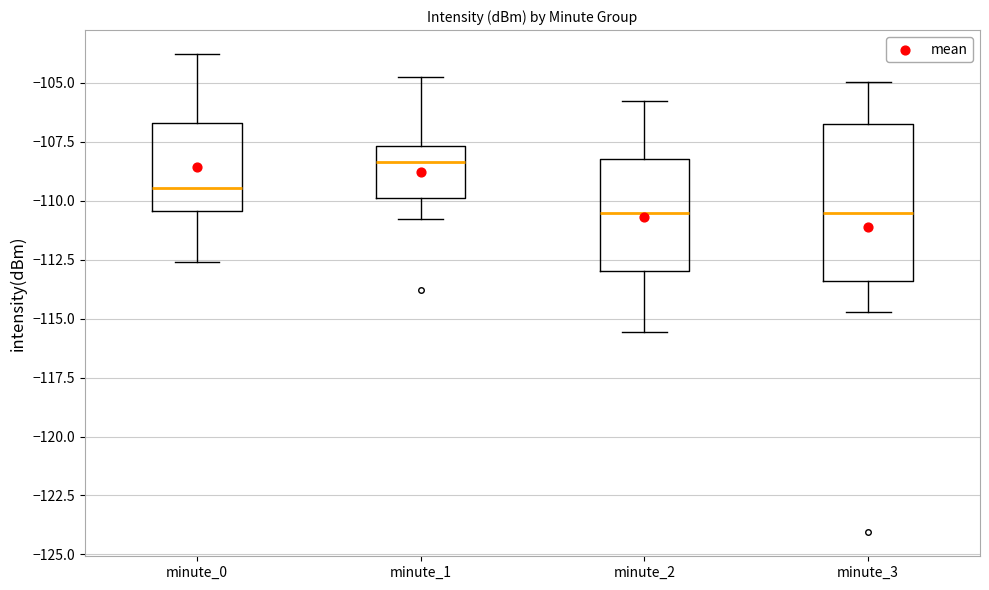

Which box has the highest median line?

minute_1